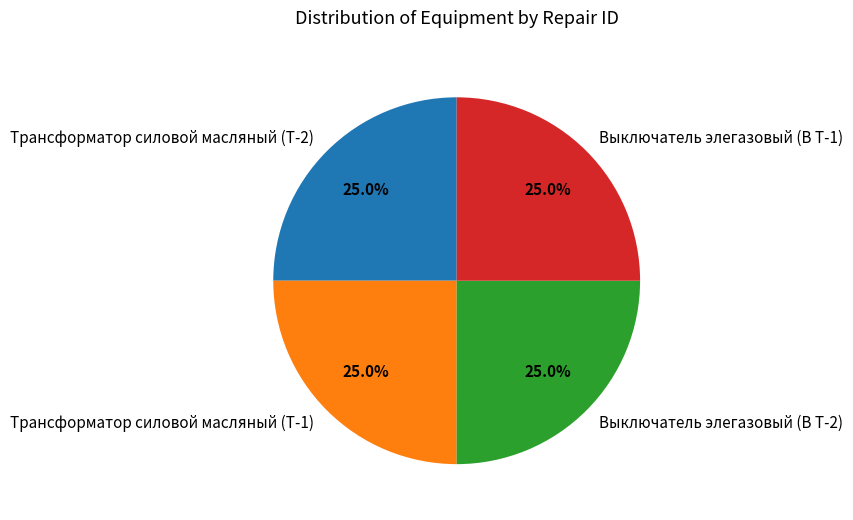

How many segments does this pie chart have?

4